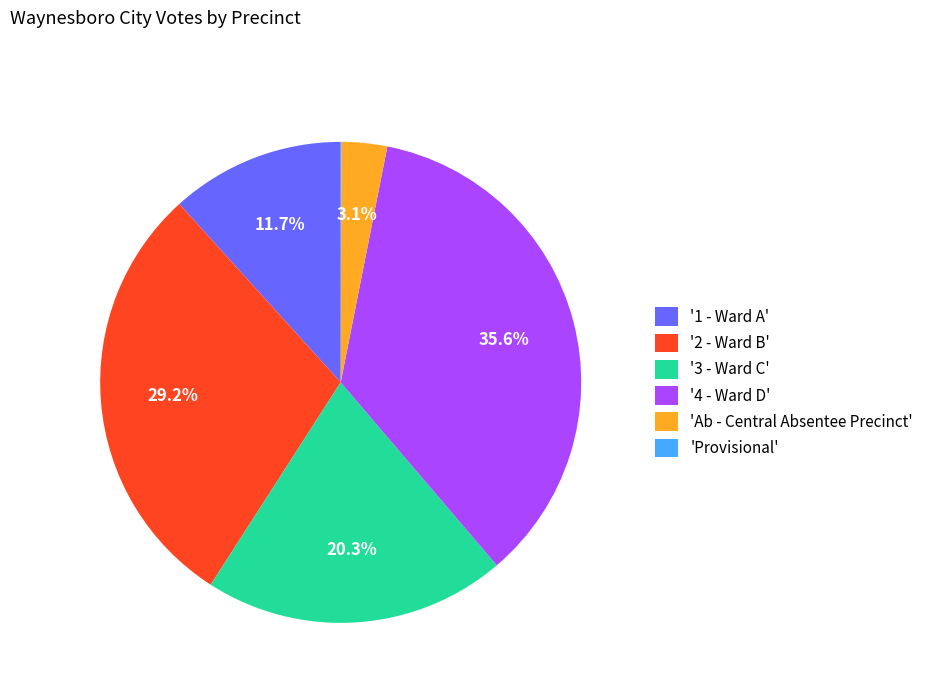

To the nearest percent, what is the difference between the largest and smallest slice percentages?

36%